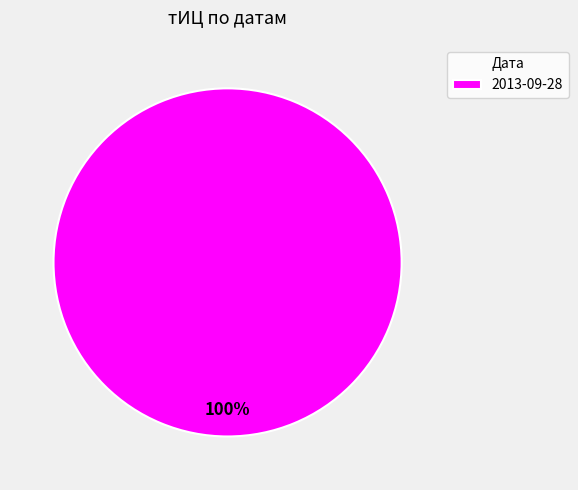

Does 2013-09-28 account for over 50% of the chart?

Yes